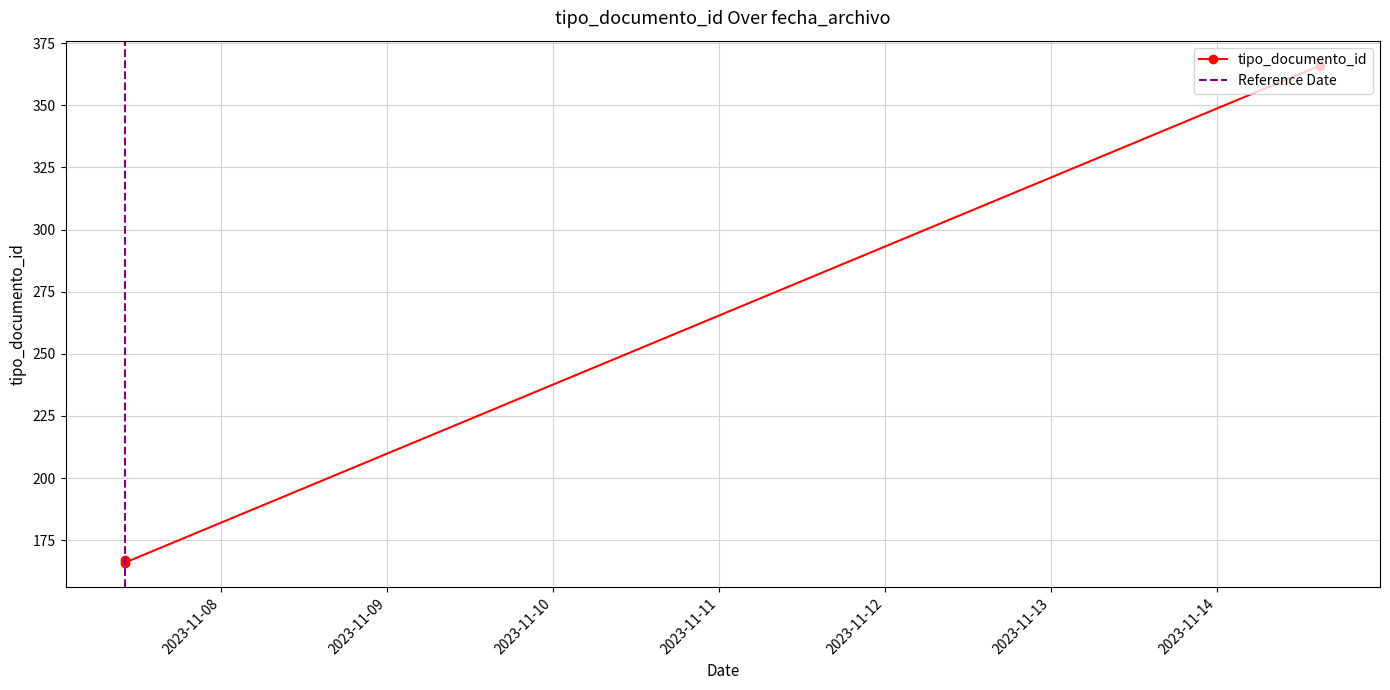

How many values are below 167?

1